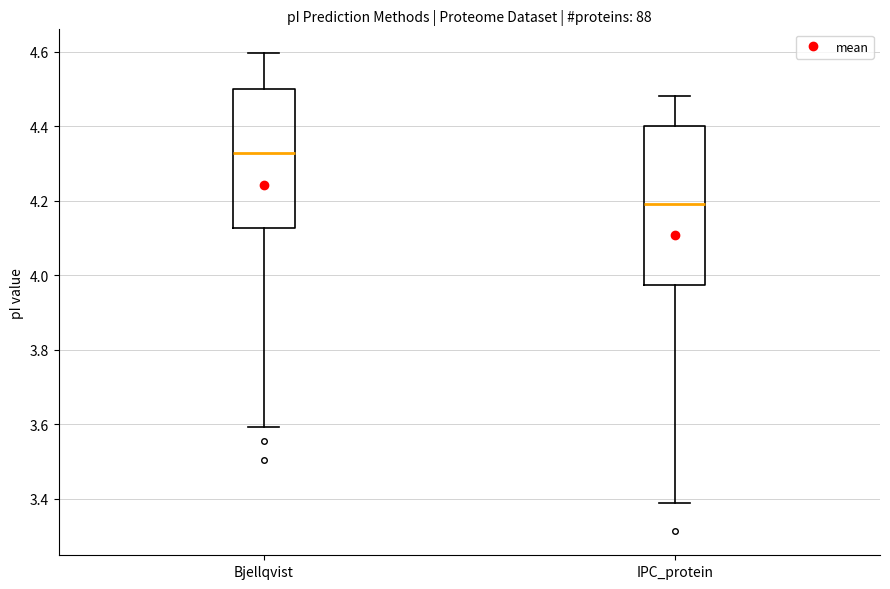

Reading left to right, transcribe this box plot: for each box, give where its median line is, the range the box spans, and where its two whiskers end, as read against the y-axis. The values are not printed on the chart, so give them approximately, as read against the axis.

Bjellqvist: median 4.32, box 4.12 to 4.50, whiskers 3.60 to 4.60
IPC_protein: median 4.20, box 3.98 to 4.40, whiskers 3.38 to 4.48